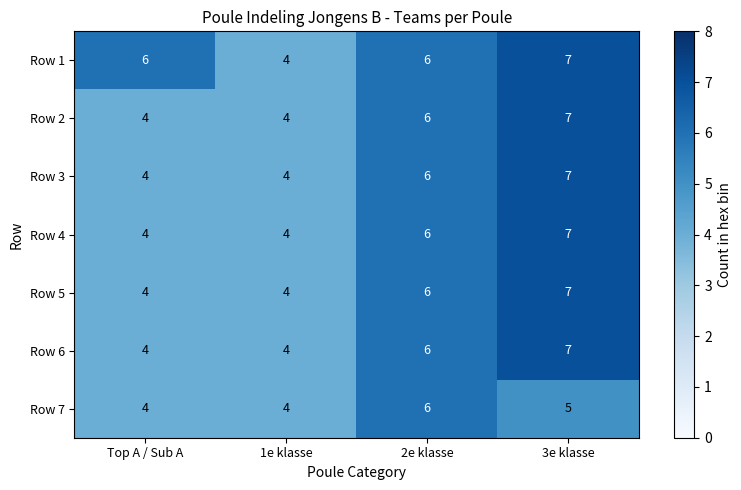

How many Row 4 values are between 4 and 7?

4